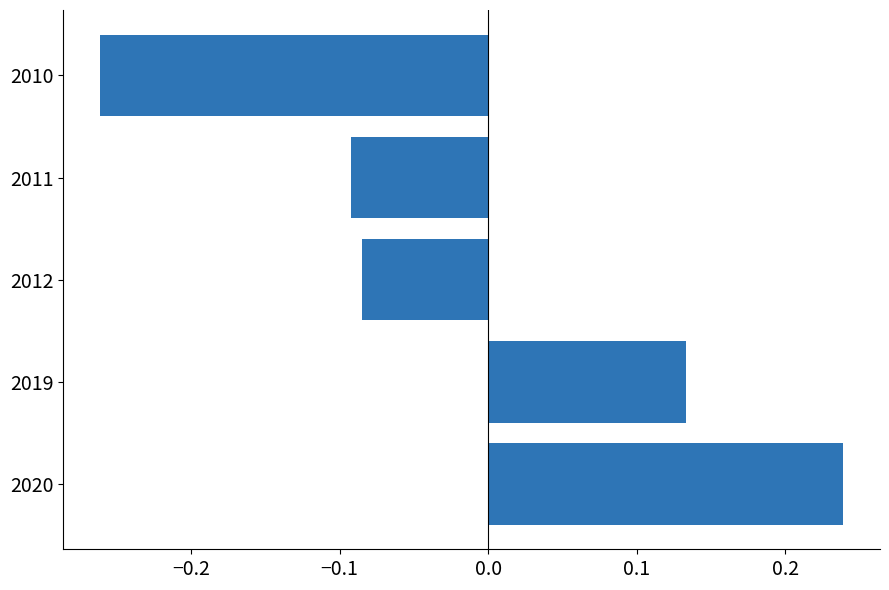

True or false: the data shows 0.3 at 2020.

False